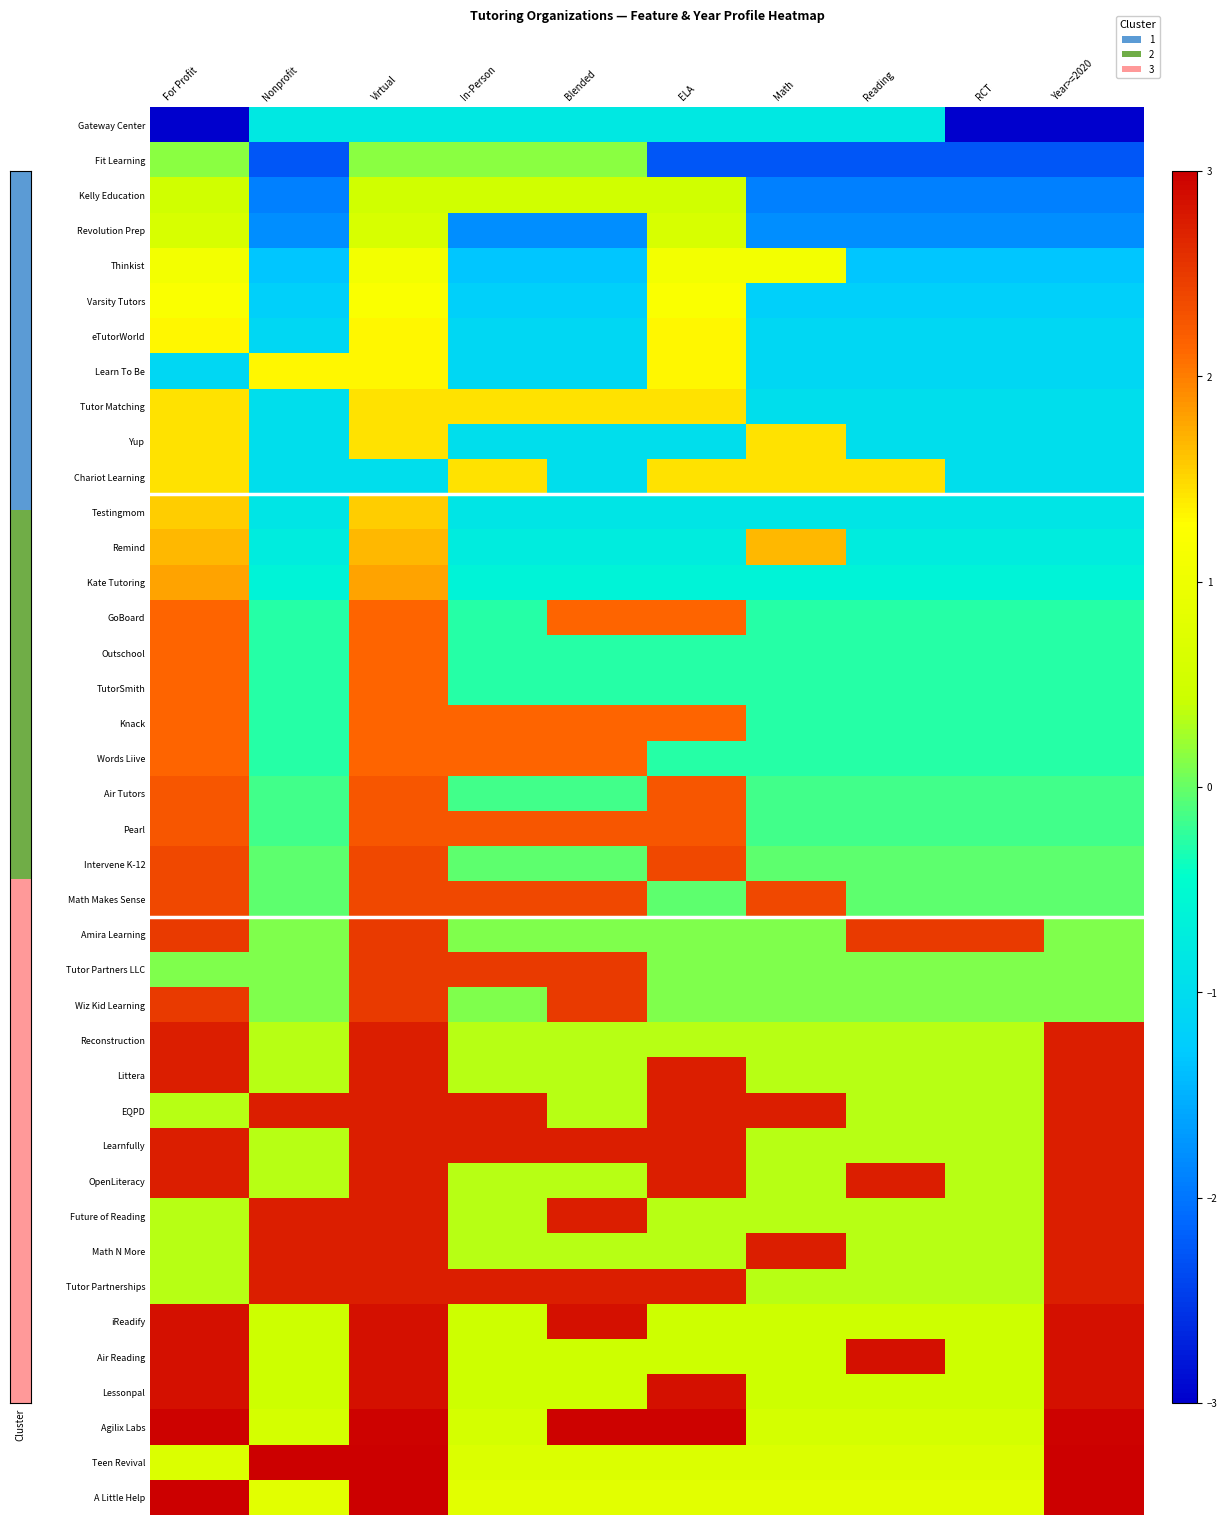

At Year>=2020, list the series in order from smallest to largest.

Gateway Center, Fit Learning, Kelly Education, Revolution Prep, Thinkist, Varsity Tutors, eTutorWorld, Learn To Be, Tutor Matching, Yup, Chariot Learning, Testingmom, Remind, Kate Tutoring, GoBoard, Outschool, TutorSmith, Knack, Words Liive, Air Tutors, Pearl, Intervene K-12, Math Makes Sense, Amira Learning, Tutor Partners LLC, Wiz Kid Learning, Reconstruction, Littera, EQPD, Learnfully, OpenLiteracy, Future of Reading, Math N More, Tutor Partnerships, iReadify, Air Reading, Lessonpal, Agilix Labs, Teen Revival, A Little Help